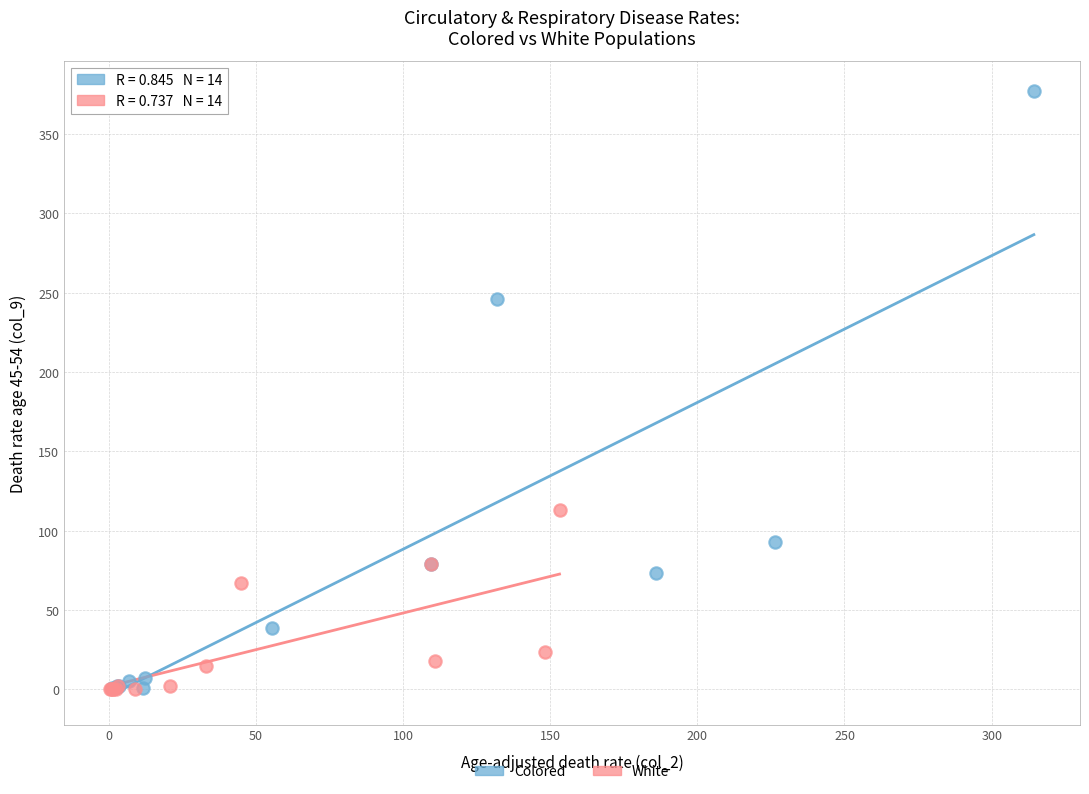

Which series has the widest spread of Y values?

Colored